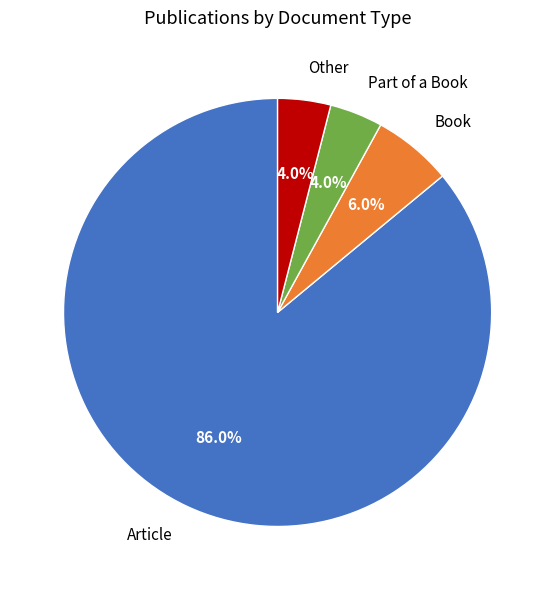

Does any single category account for the majority?

Yes